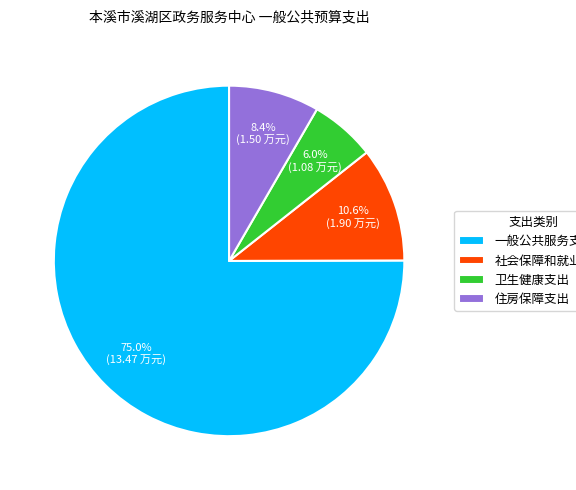

Which slice is the smallest?

卫生健康支出